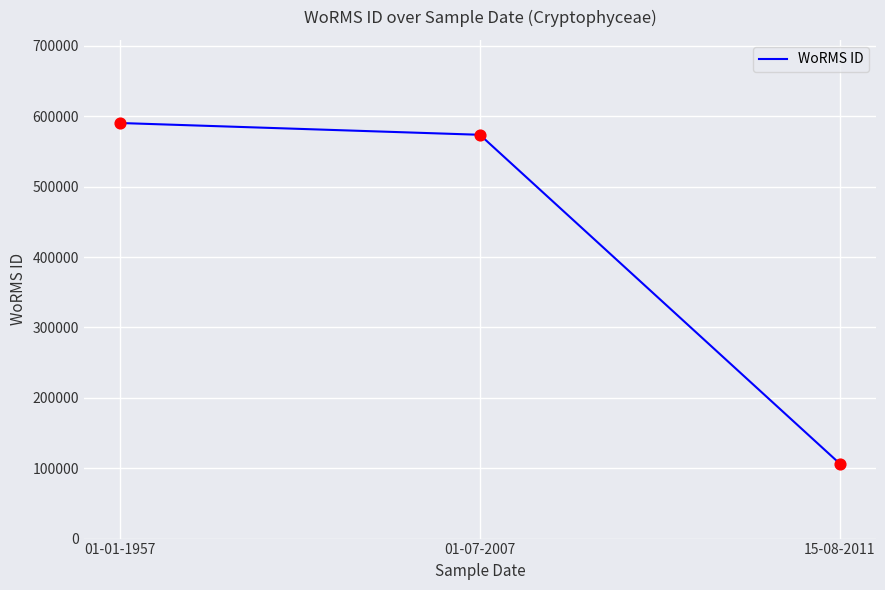

Approximately how many times larger is the value at 01-01-1957 compared to 15-08-2011?

5.6